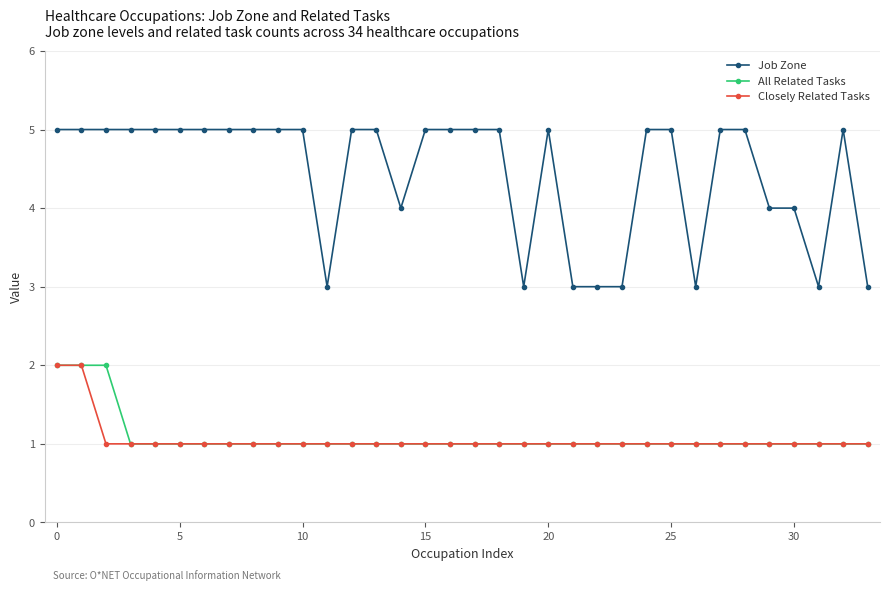

Which series has the largest range (max minus min)?

Job Zone